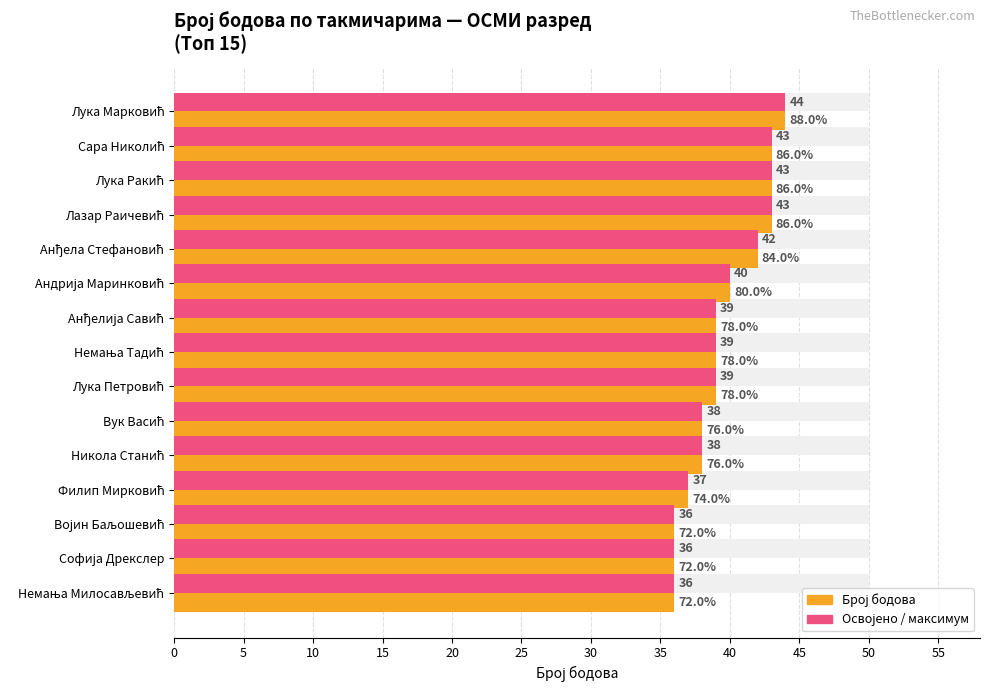

What is the greatest value displayed?

50